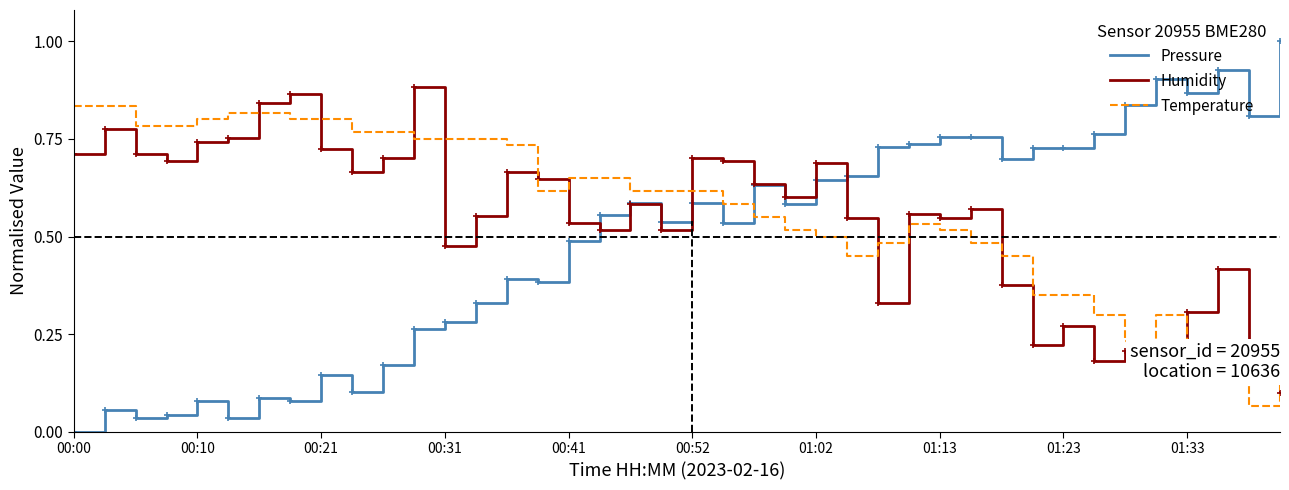

What is the maximum value shown in the chart?

1.0